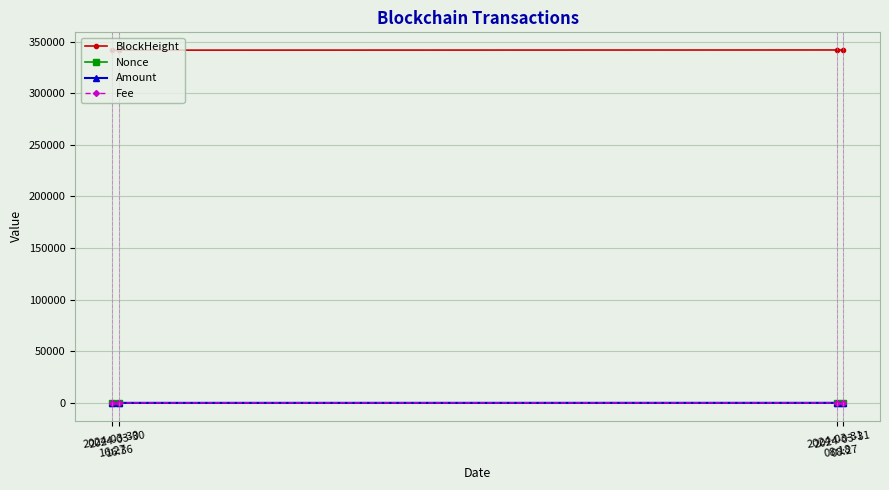

True or false: BlockHeight has more than 2 interior local peaks.

False